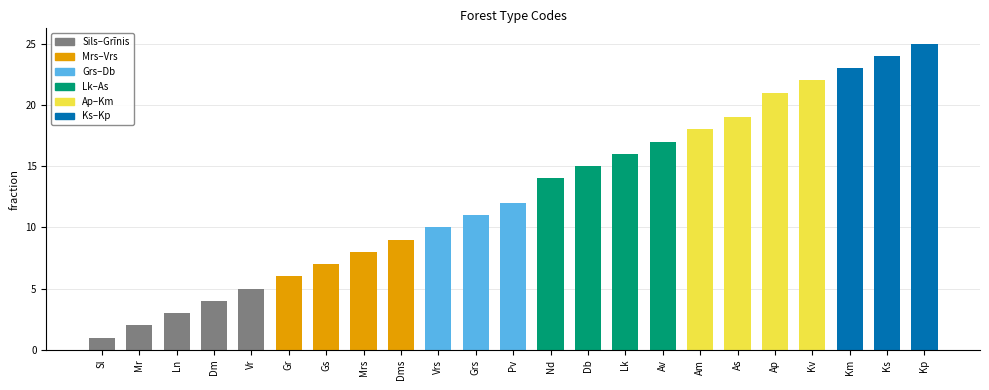

What is the average value?

13